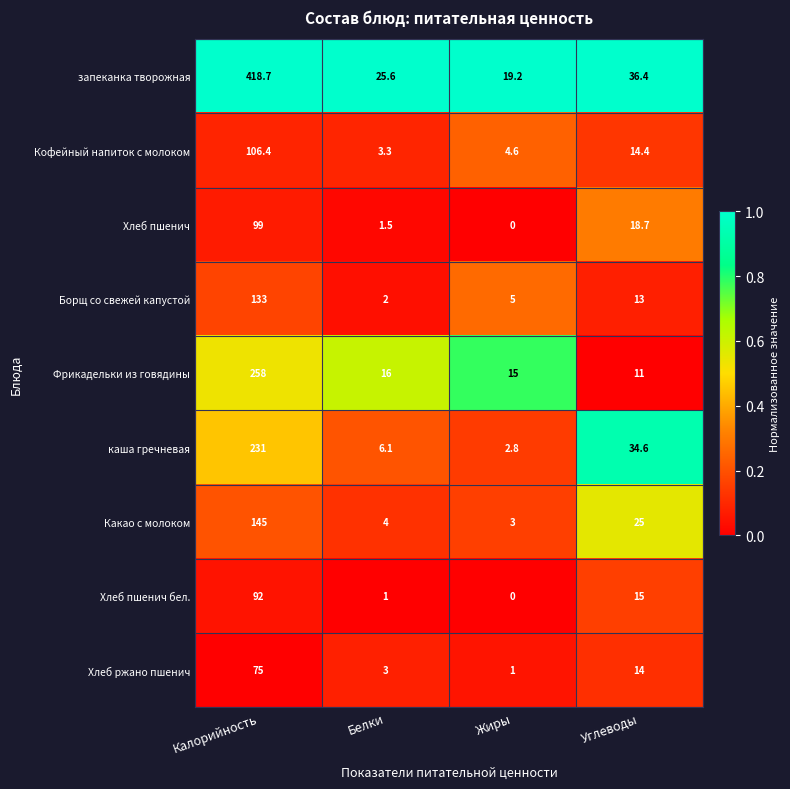

Rank the categories by Хлеб пшенич value from lowest to highest.

Жиры, Белки, Углеводы, Калорийность